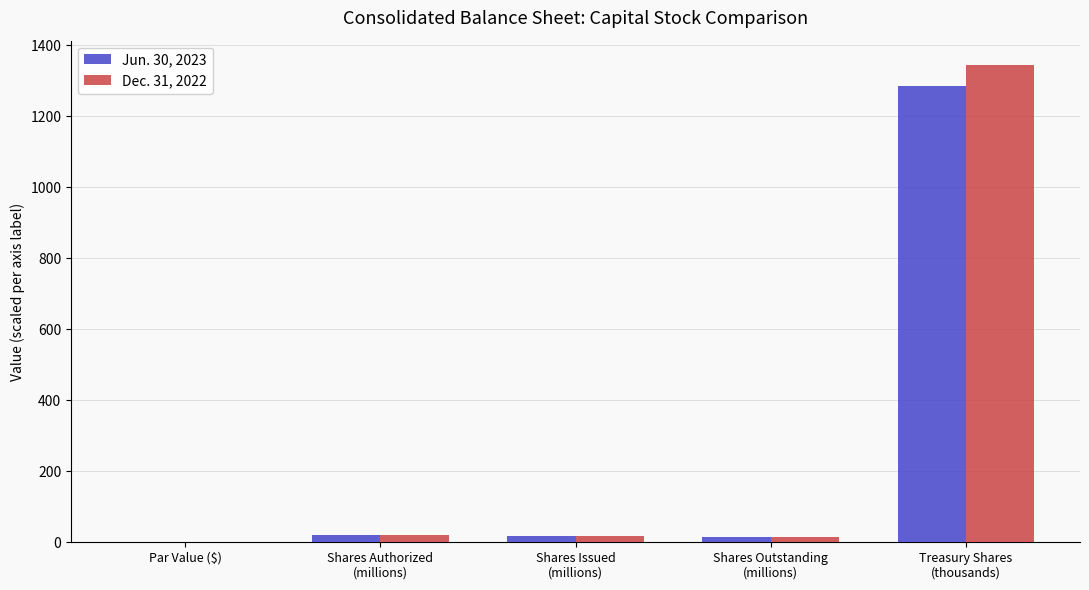

How many groups of bars are there?

5